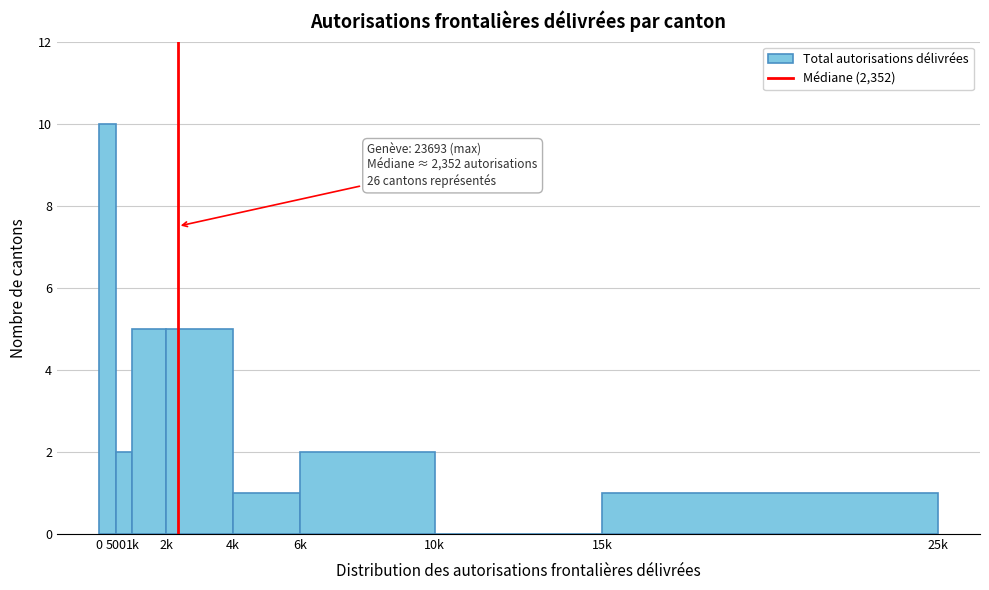

Reading left to right, transcribe all the data shown in this chart.

0=10	500=2	1k=5	2k=5	4k=1	6k=2	10k=0	15k=1